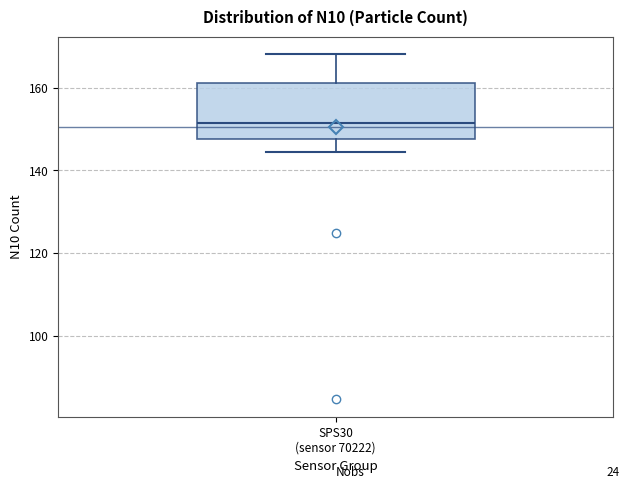

Where does the lower whisker of the box for SPS30 (sensor 70222) end on the y-axis? The values are not printed on the chart, so give them approximately, as read against the axis.

144